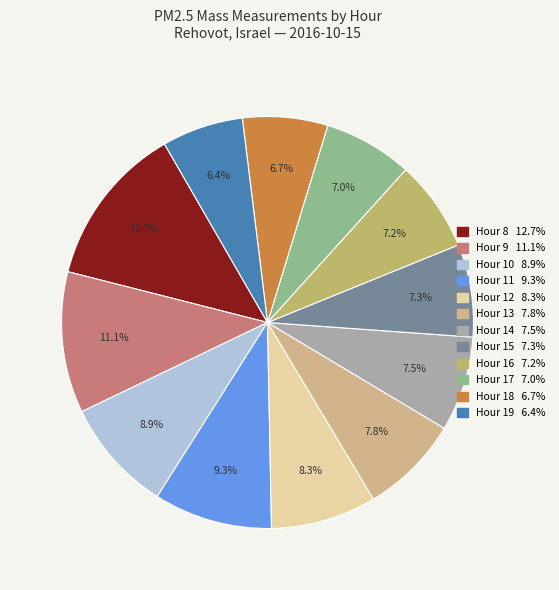

Count the number of slices in the pie.

12